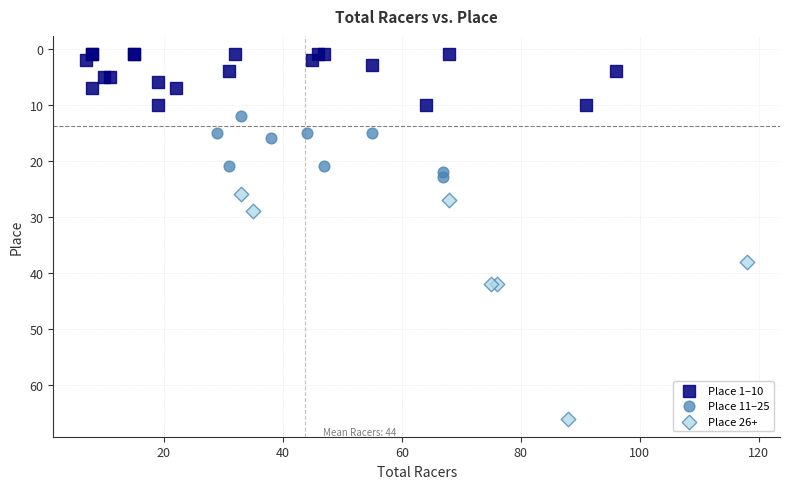

Which series reaches the minimum Y coordinate?

Place 1–10